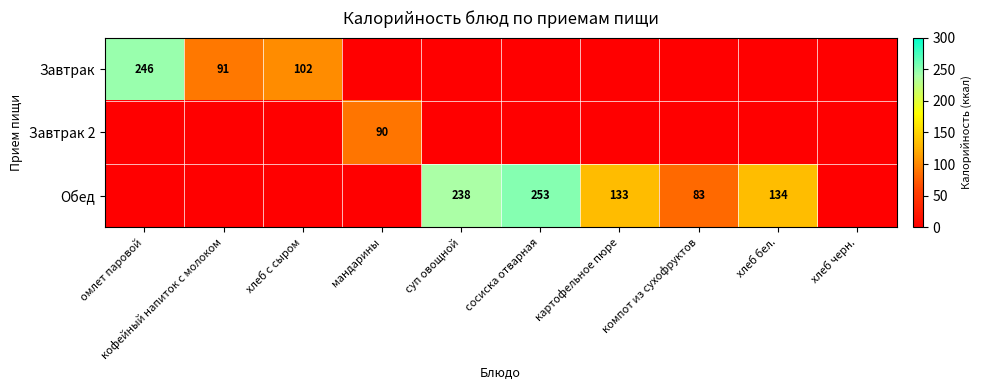

At which category is the sum across all series the highest?

сосиска отварная